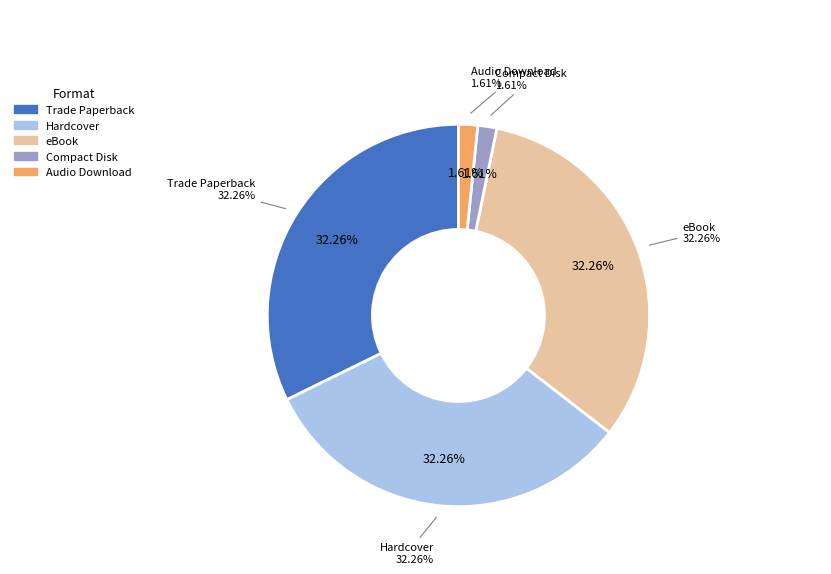

What portion of the pie excludes Trade Paperback?

67.7%